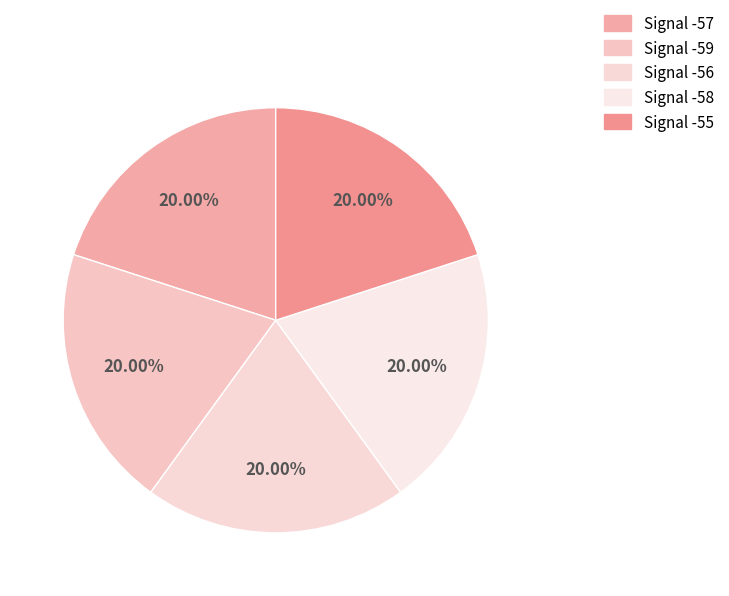

Do Signal -56 and Signal -58 together represent more than half of the pie?

No